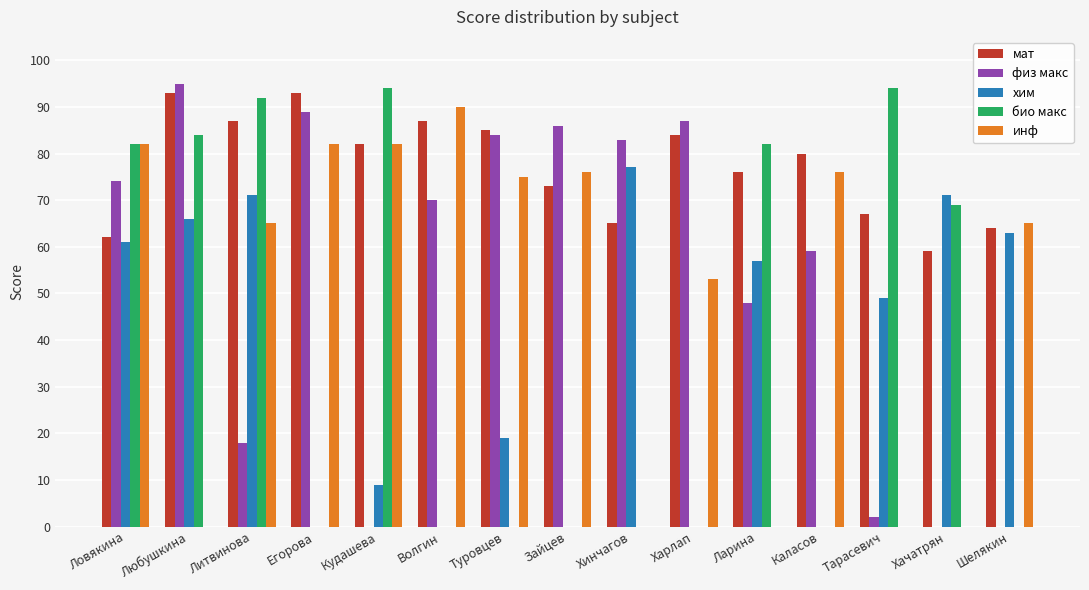

Reading left to right, what are all the values shown in this chart?

мат: Ловякина=62	Любушкина=93	Литвинова=87	Егорова=93	Кудашева=82	Волгин=87	Туровцев=85	Зайцев=73	Хинчагов=65	Харлап=84	Ларина=76	Каласов=80	Тарасевич=67	Хачатрян=59	Шелякин=64
физ макс: Ловякина=74	Любушкина=95	Литвинова=18	Егорова=89	Кудашева=0	Волгин=70	Туровцев=84	Зайцев=86	Хинчагов=83	Харлап=87	Ларина=48	Каласов=59	Тарасевич=2	Хачатрян=0	Шелякин=0
хим: Ловякина=61	Любушкина=66	Литвинова=71	Егорова=0	Кудашева=9	Волгин=0	Туровцев=19	Зайцев=0	Хинчагов=77	Харлап=0	Ларина=57	Каласов=0	Тарасевич=49	Хачатрян=71	Шелякин=63
био макс: Ловякина=82	Любушкина=84	Литвинова=92	Егорова=0	Кудашева=94	Волгин=0	Туровцев=0	Зайцев=0	Хинчагов=0	Харлап=0	Ларина=82	Каласов=0	Тарасевич=94	Хачатрян=69	Шелякин=0
инф: Ловякина=82	Любушкина=0	Литвинова=65	Егорова=82	Кудашева=82	Волгин=90	Туровцев=75	Зайцев=76	Хинчагов=0	Харлап=53	Ларина=0	Каласов=76	Тарасевич=0	Хачатрян=0	Шелякин=65